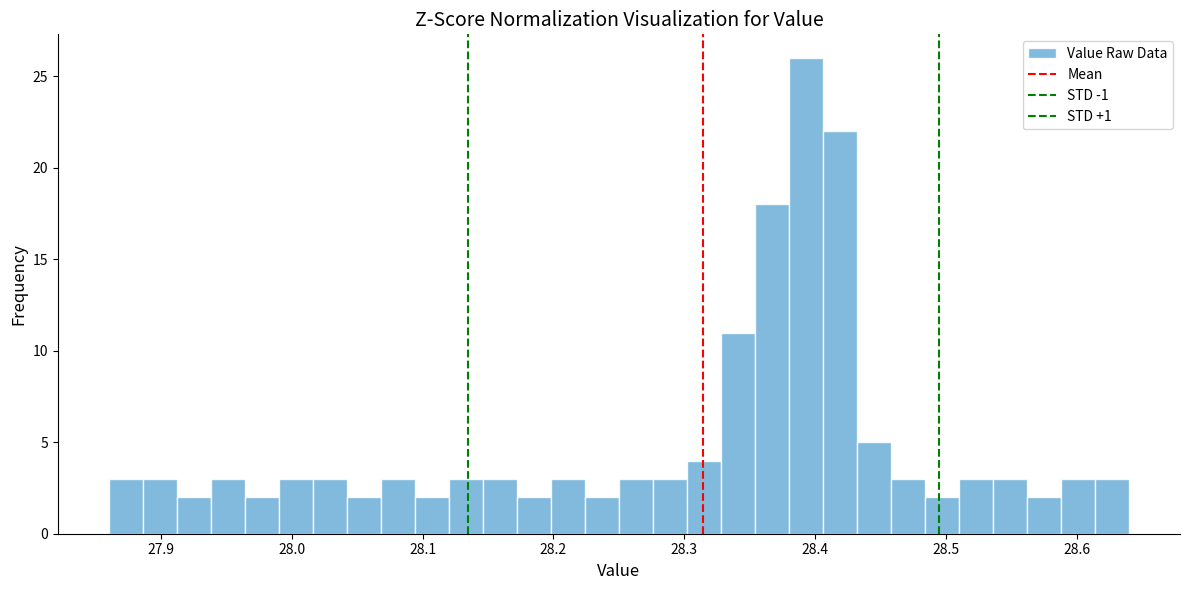

Read against the x-axis, roughly where is the centre of the tallest bar?

28.39